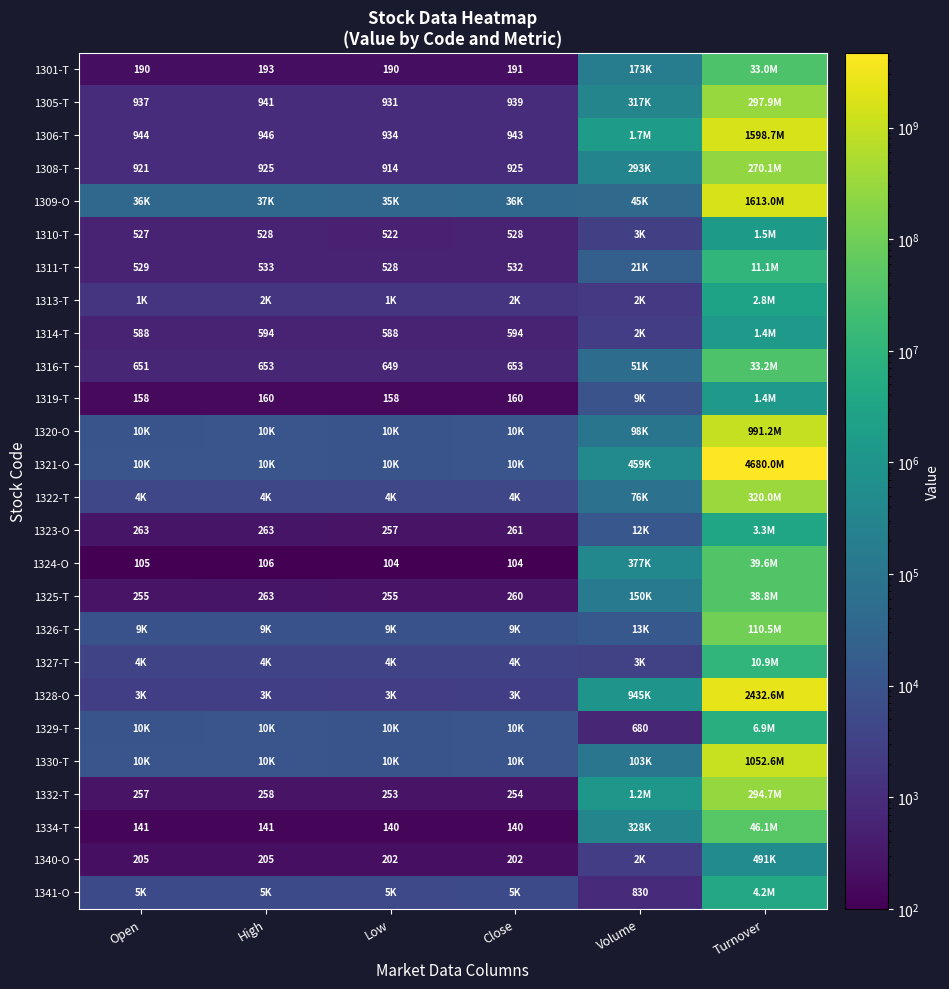

The value of 1301-T at High is 193. True or false?

True